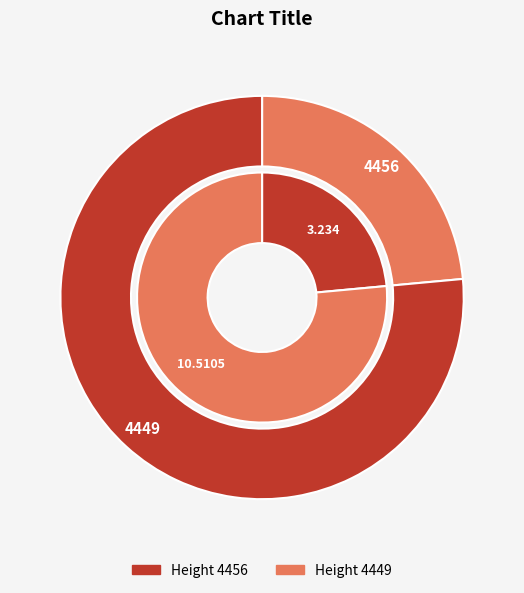

The 4456 slice represents 18% of the pie. True or false?

False